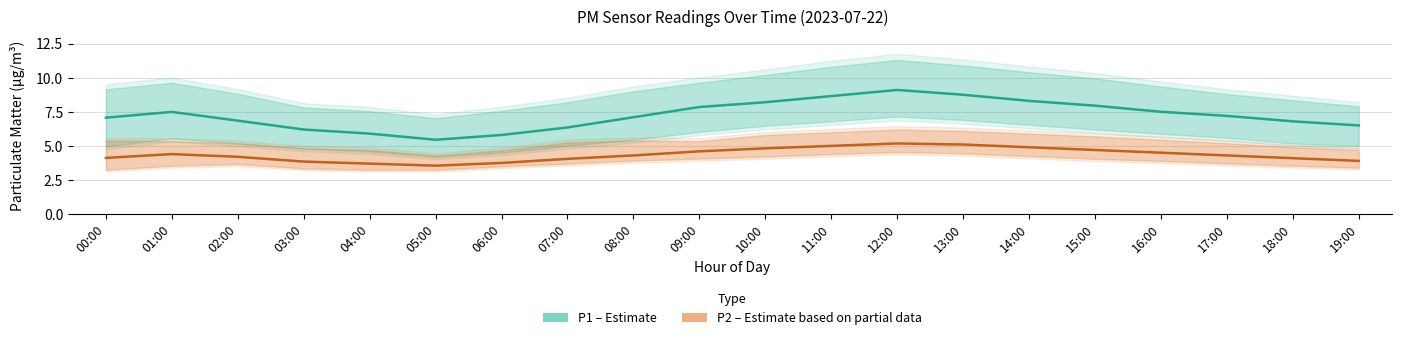

At which label is P1 (Estimate) closest to 7?

00:00